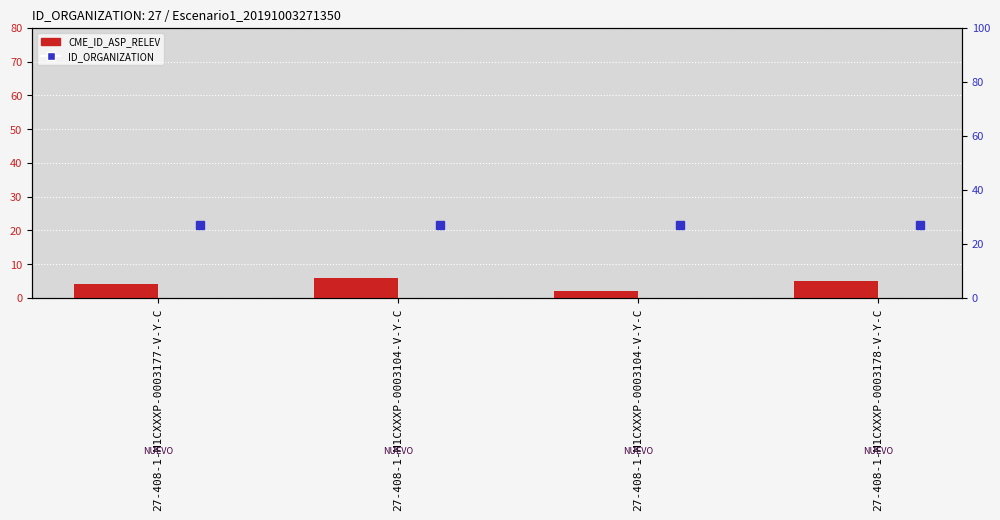

At how many categories does at least one series exceed 11?

4